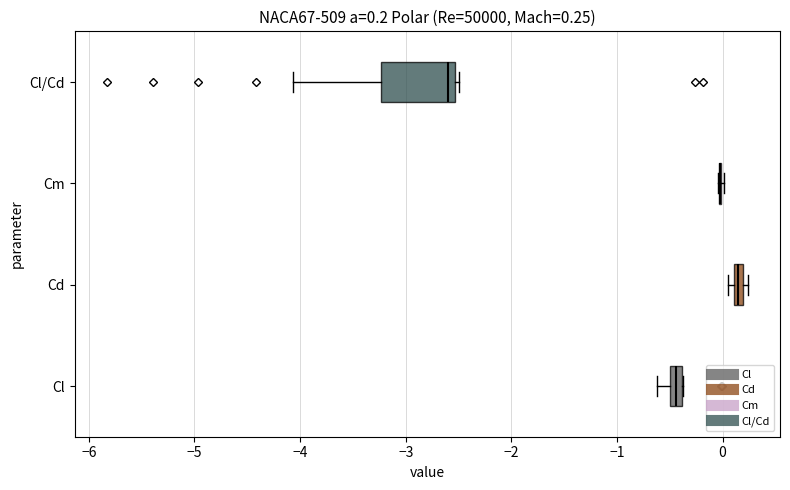

Which box is the widest, from its left edge to its right edge?

Cl/Cd